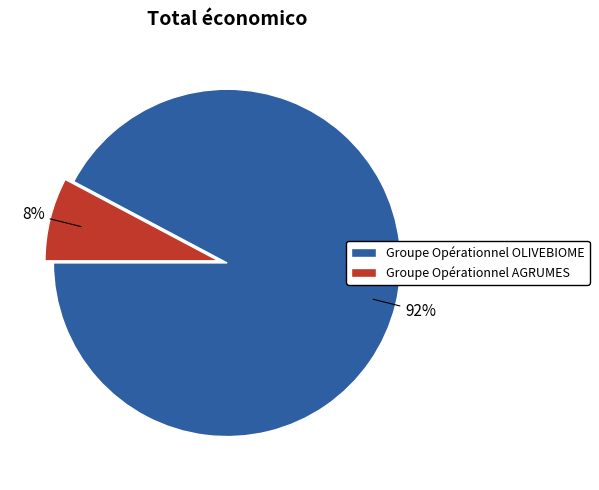

What percentage is the Groupe Opérationnel OLIVEBIOME slice, to the nearest percent?

92%